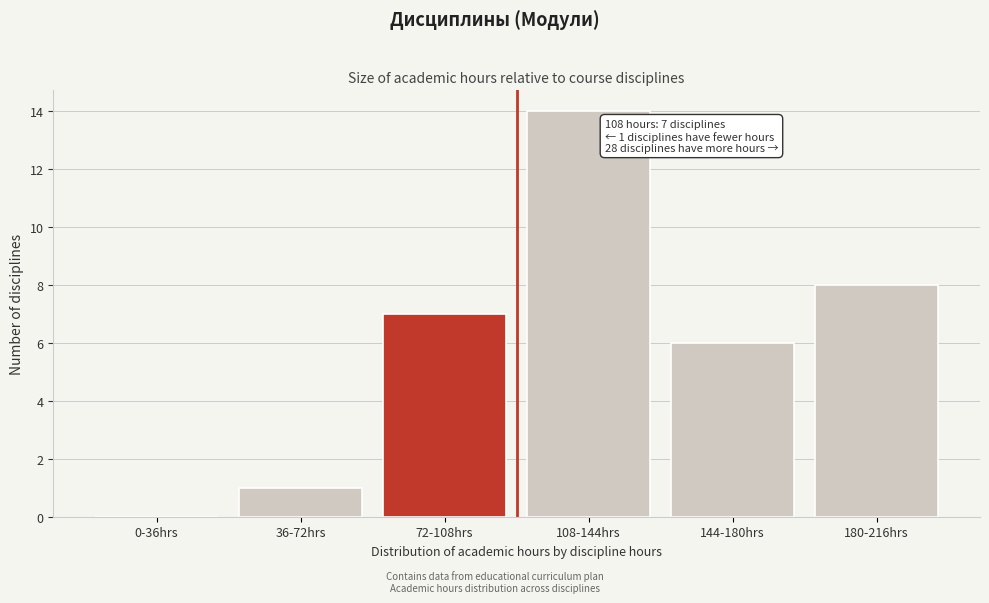

Reading left to right, what are all the values shown in this chart?

0-36hrs=0	36-72hrs=1	72-108hrs=7	108-144hrs=14	144-180hrs=6	180-216hrs=8